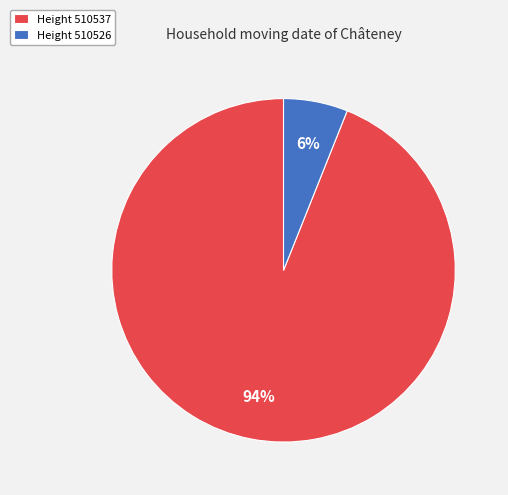

How many slices are in this pie chart?

2